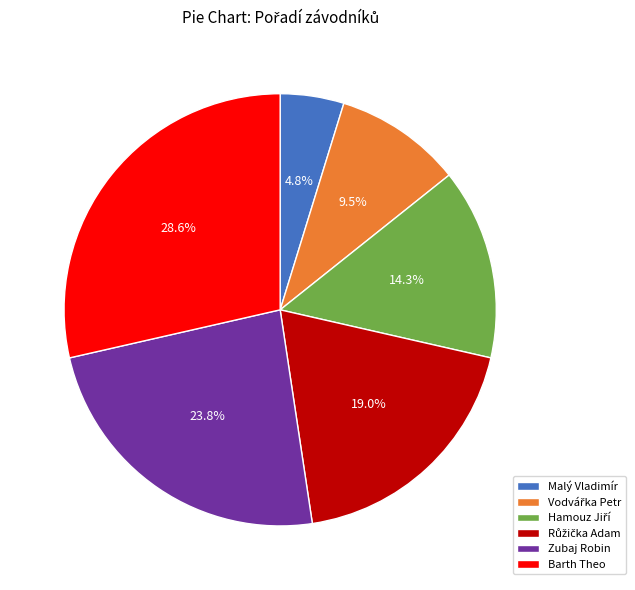

What percentage is the Barth Theo slice, to the nearest percent?

29%